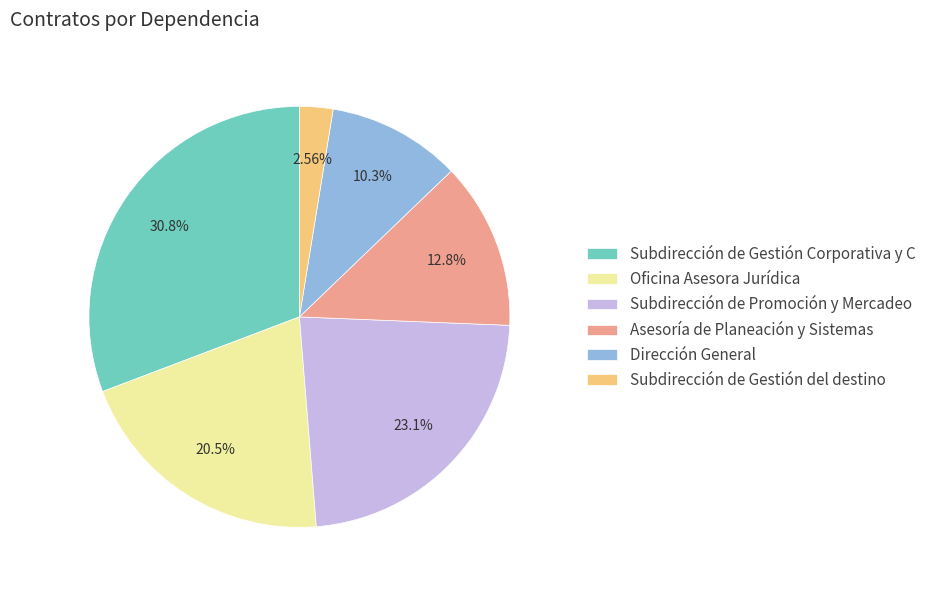

Approximately how many times larger is the value at Subdirección de Gestión Corporativa y C compared to Asesoría de Planeación y Sistemas?

2.4